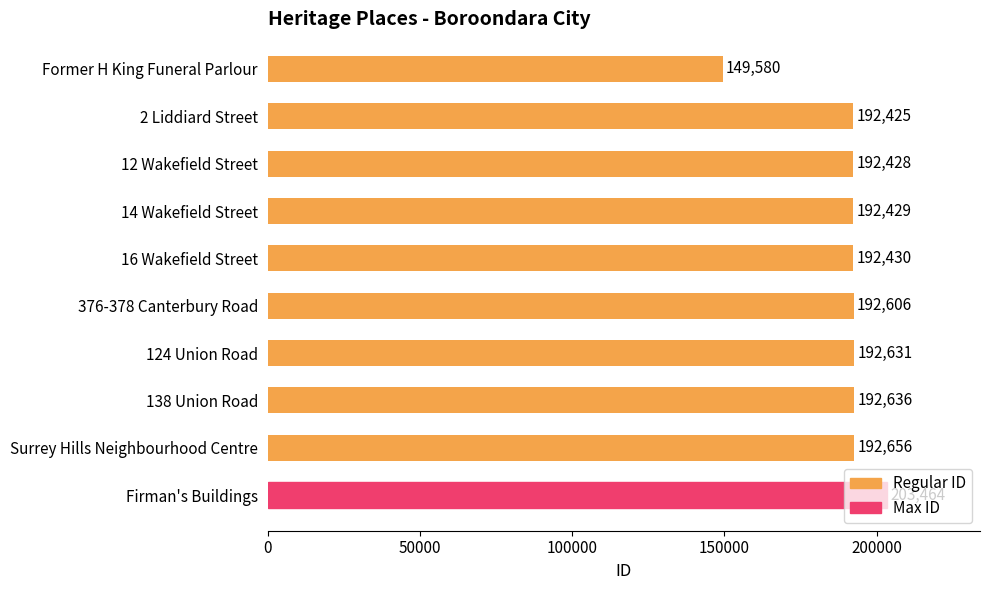

Where is the data nearest to the value 176522?

2 Liddiard Street